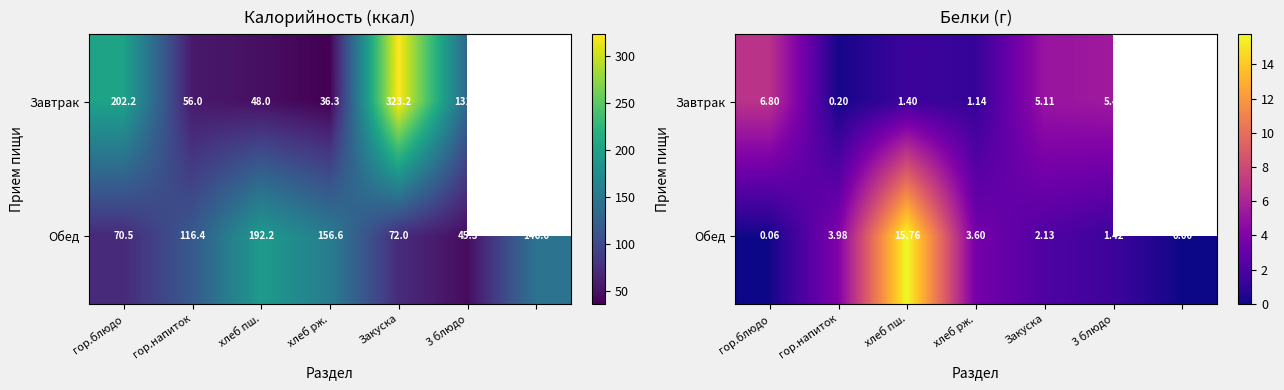

At which label is Обед closest to 7?

гор.напиток